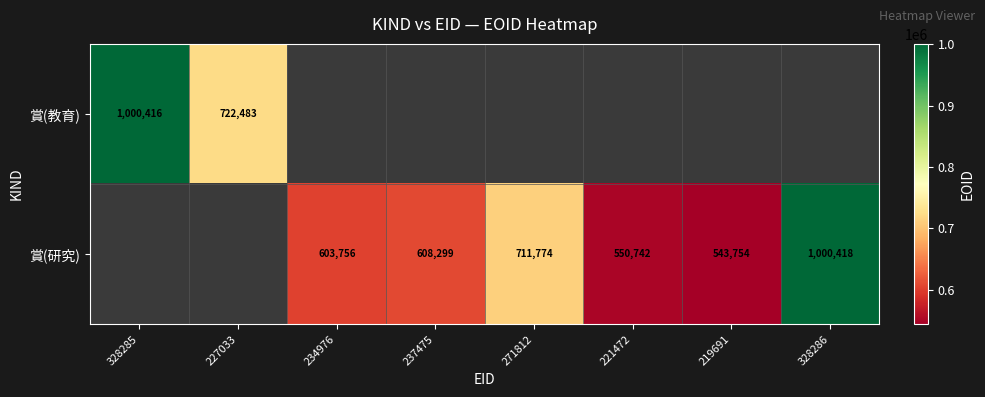

Is it true that 賞(教育) equals 1124284 at 227033?

False